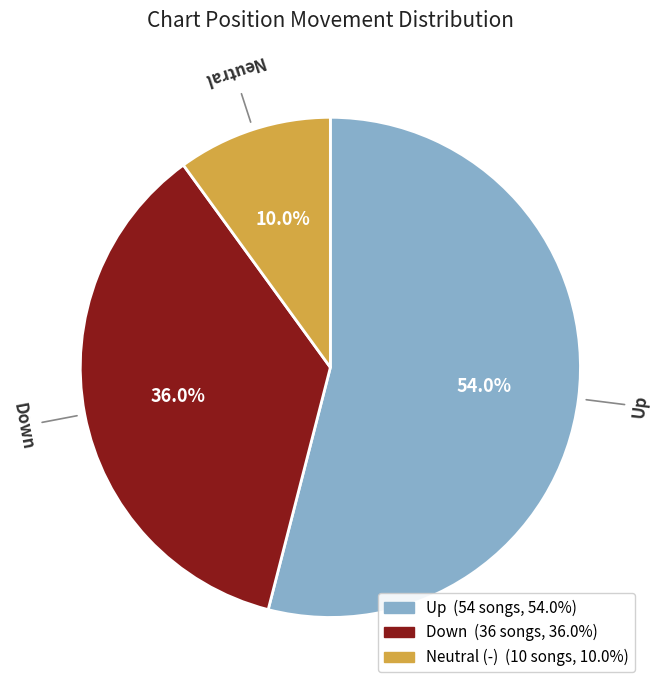

Is there any slice that represents more than half of the pie?

Yes